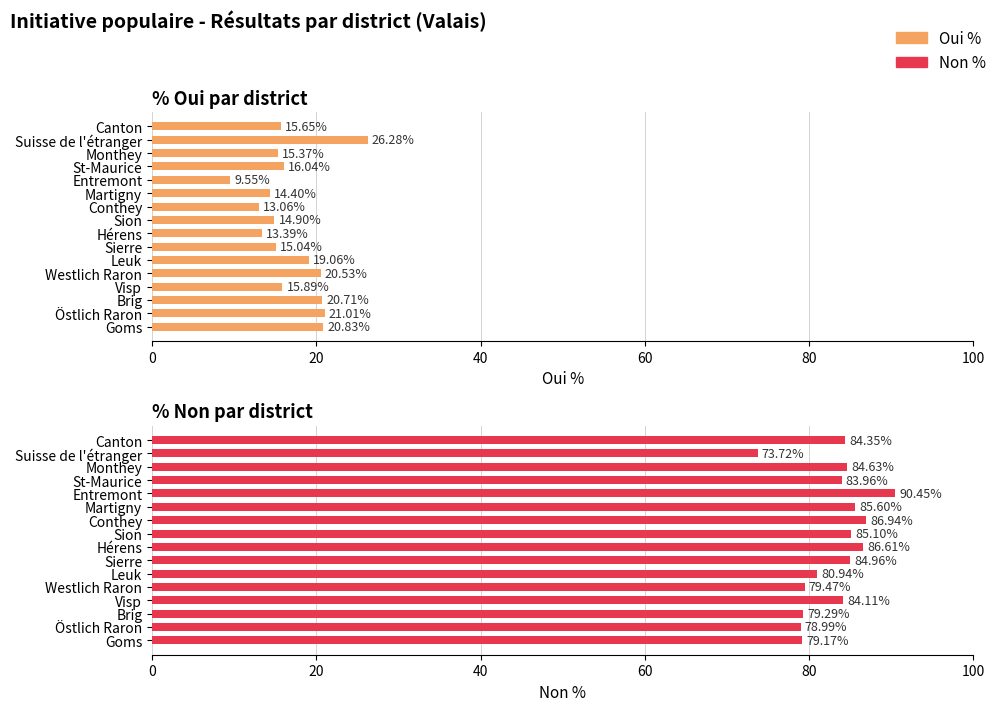

How many values in the Non % series are below 84?

7